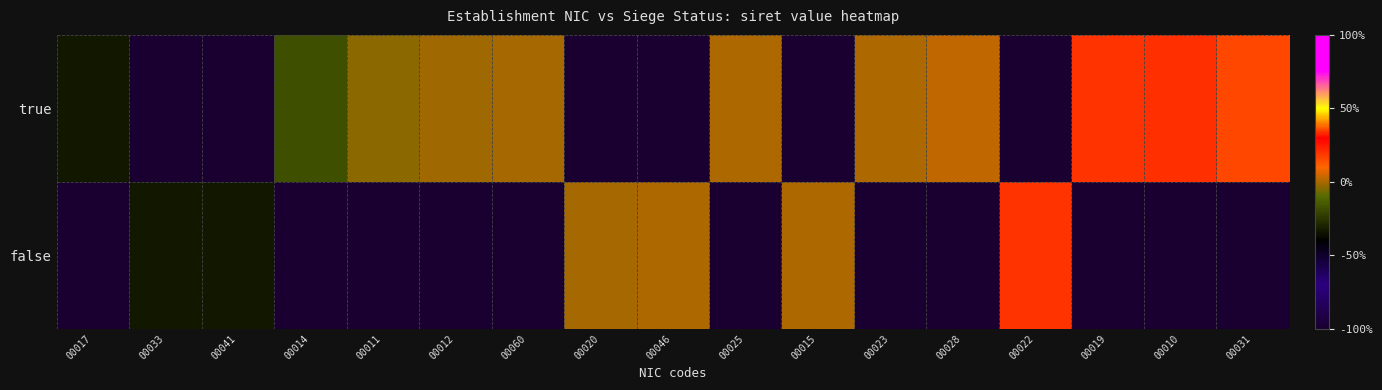

Which series has the largest range (max minus min)?

true